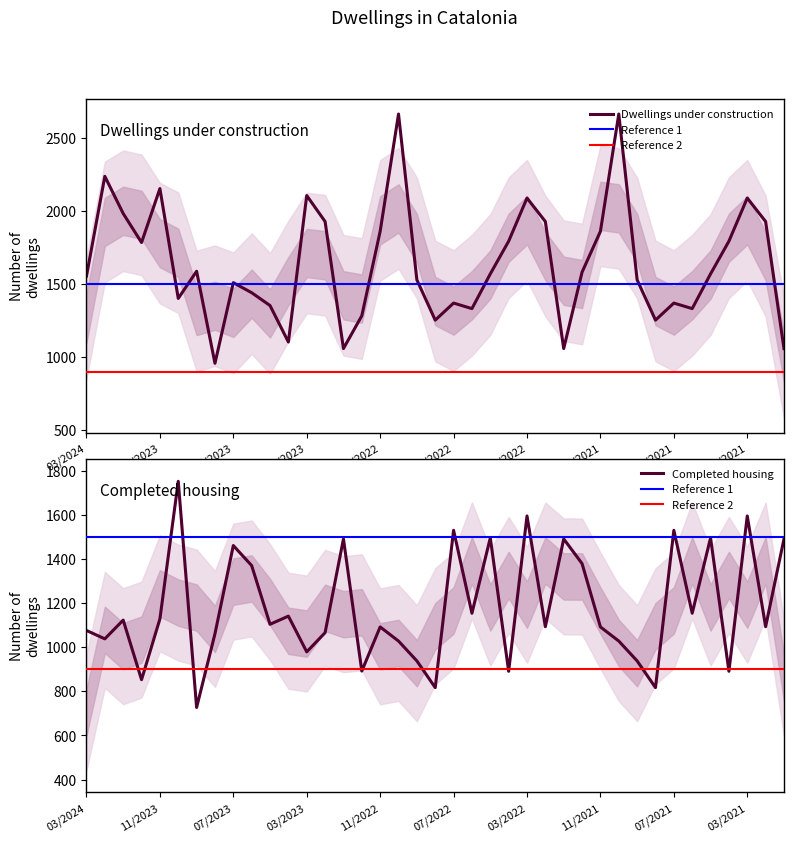

At which category is the sum across all series the highest?

10/2022